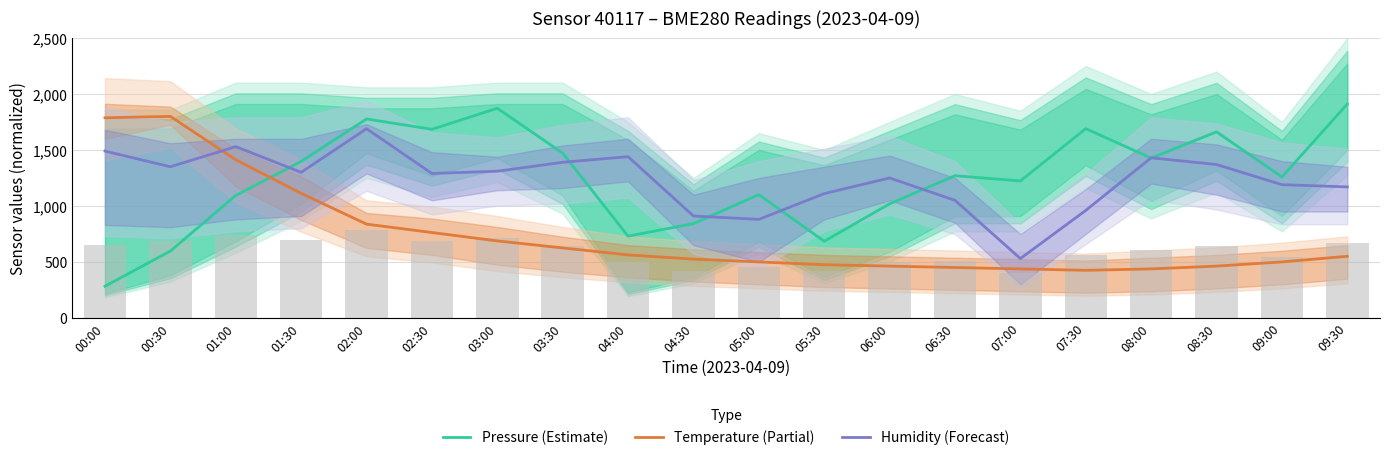

Rank the categories by Pressure (Estimate) value from highest to lowest.

09:30, 03:00, 02:00, 07:30, 02:30, 08:30, 03:30, 08:00, 01:30, 06:30, 09:00, 07:00, 05:00, 01:00, 06:00, 04:30, 04:00, 05:30, 00:30, 00:00